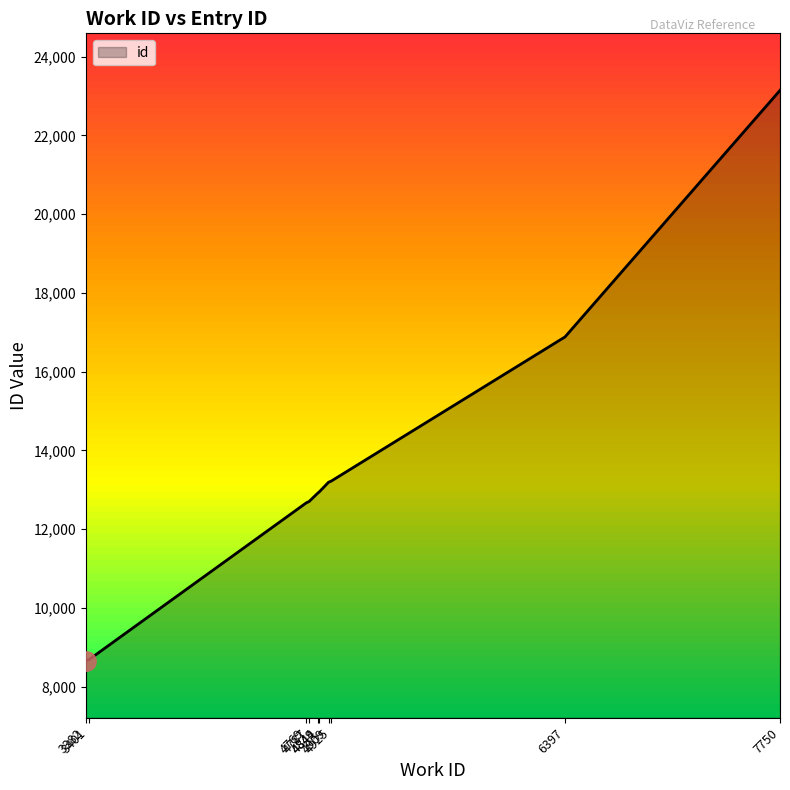

What is the difference between the maximum and minimum values?

14483